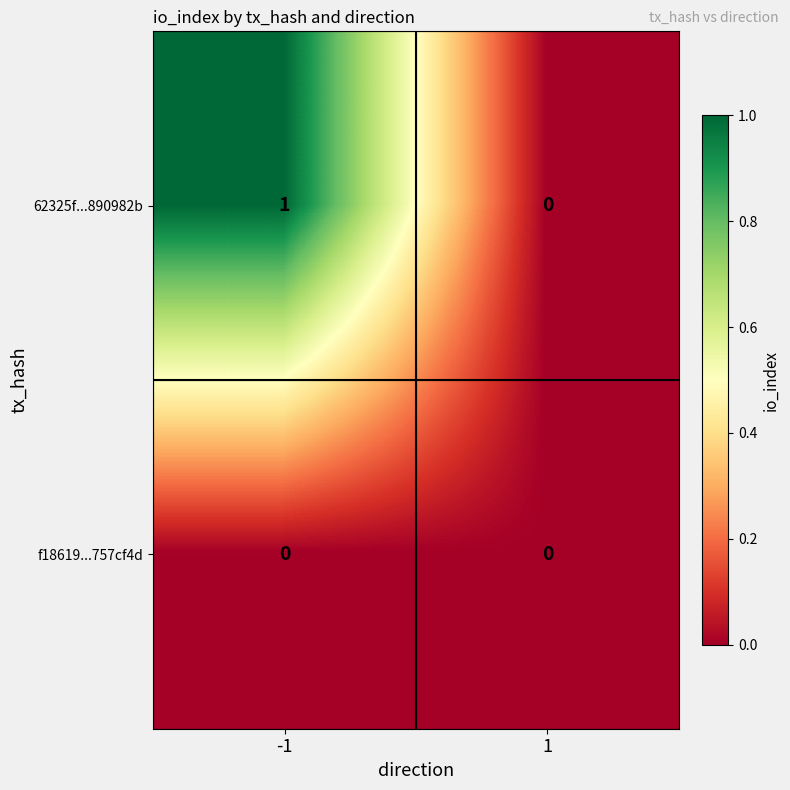

True or false: f18619...757cf4d has a value of 0 at 1.

True